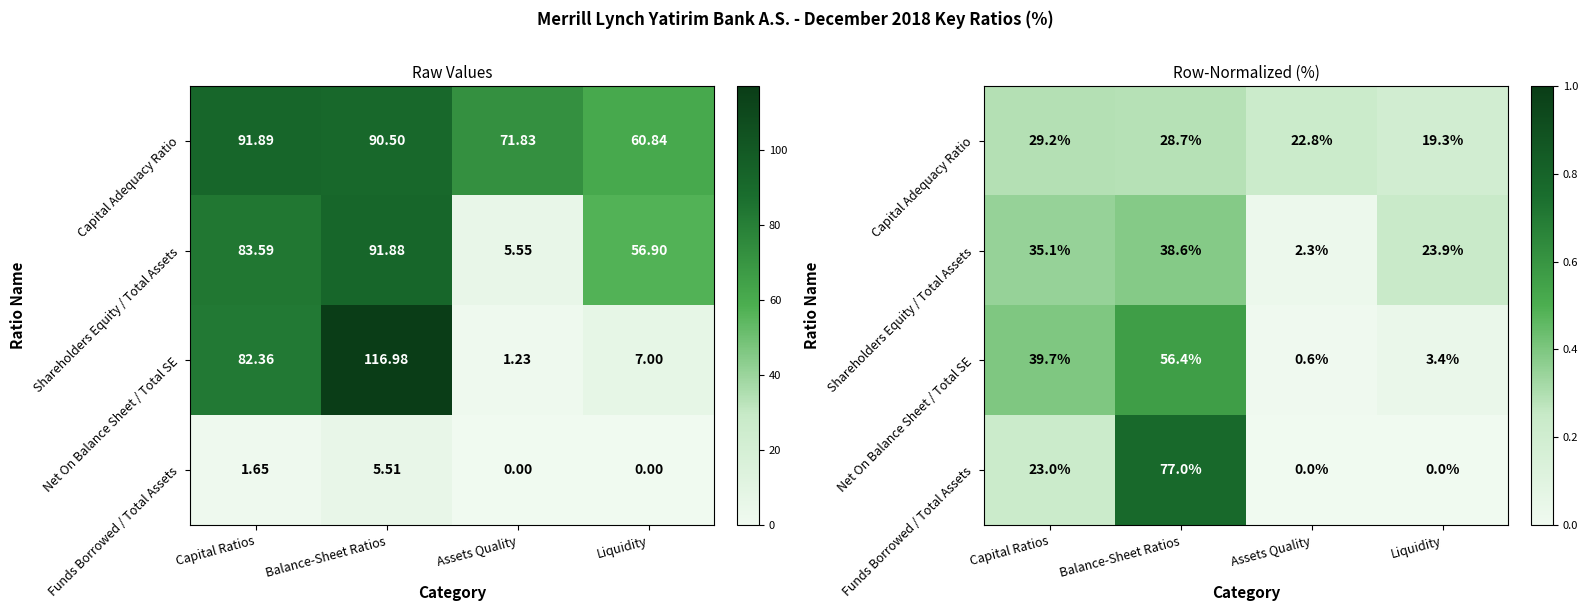

Between Assets Quality and Liquidity, which series saw the biggest shift?

Shareholders Equity / Total Assets